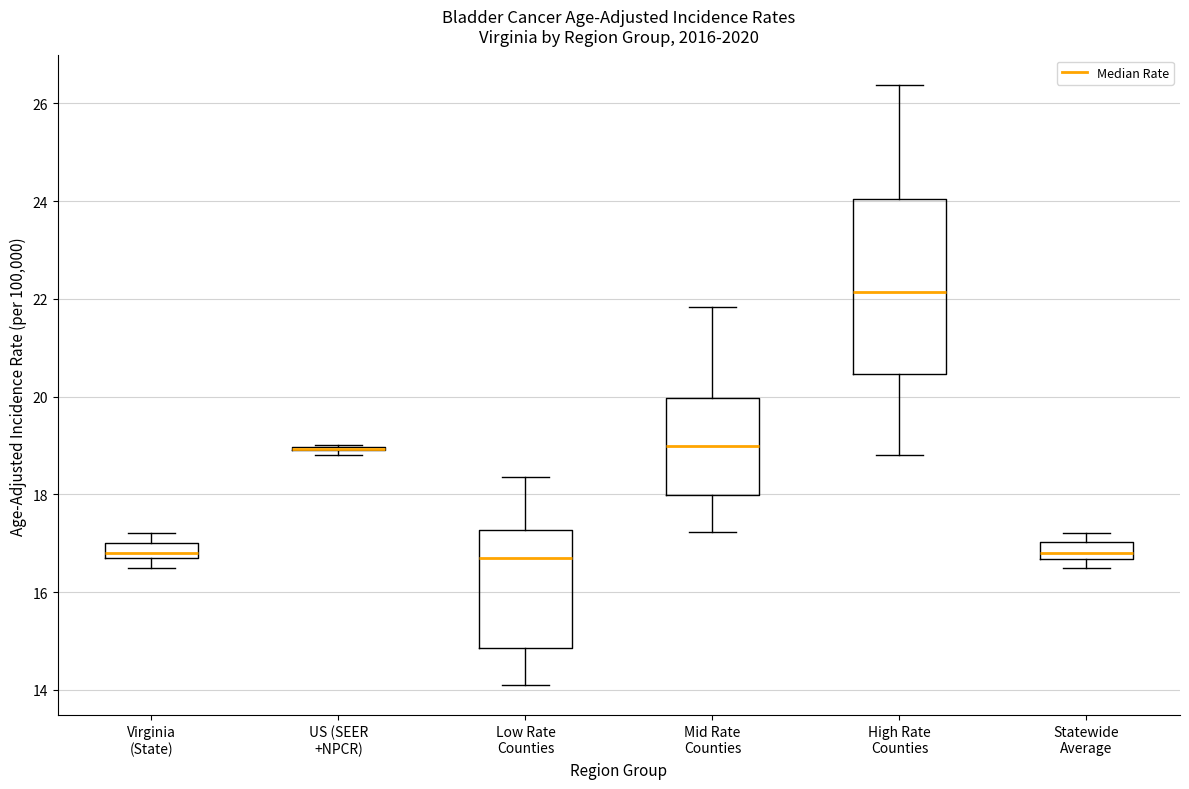

Reading left to right, read every box against the y-axis: the position of its median line, the range the box covers, and the ends of its whiskers. The values are not printed on the chart, so give them approximately, as read against the axis.

Virginia (State): median 16.8 (just above the box's lower edge), box 16.8 to 17.0, whiskers 16.6 to 17.2
US (SEER +NPCR): box collapsed to a line at 19.0, whiskers 18.8 to 19.0
Low Rate Counties: median 16.6, box 14.8 to 17.2, whiskers 14.0 to 18.4
Mid Rate Counties: median 19.0, box 18.0 to 20.0, whiskers 17.2 to 21.8
High Rate Counties: median 22.2, box 20.4 to 24.0, whiskers 18.8 to 26.4
Statewide Average: median 16.8, box 16.6 to 17.0, whiskers 16.6 (below the box's lower edge) to 17.2